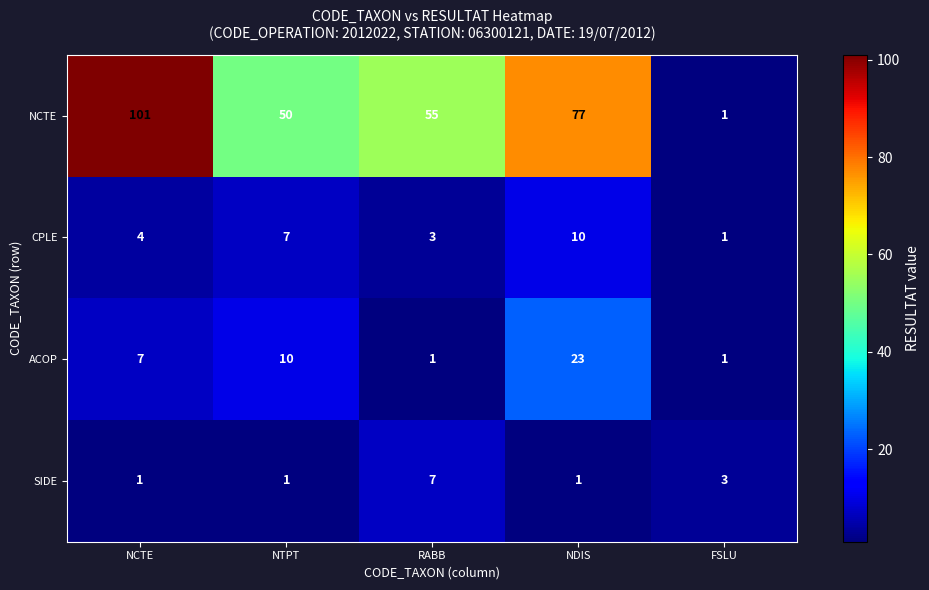

What is the difference between the maximum and second lowest values in the CPLE series?

7